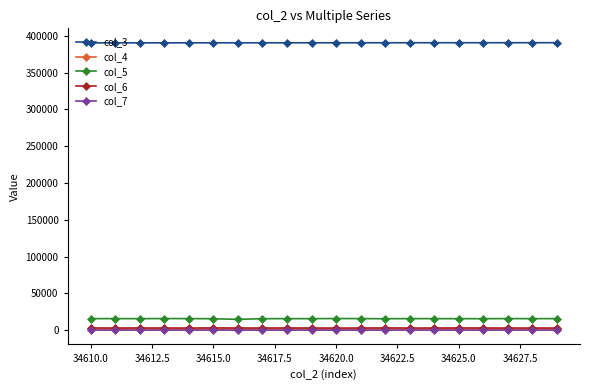

Which series has the largest total across all categories?

col_3